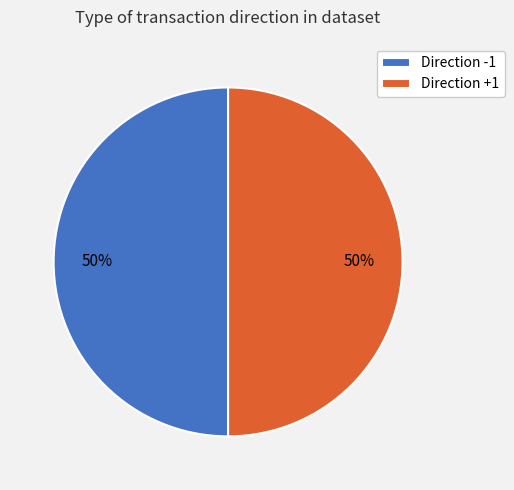

Combined, do Direction +1 and Direction -1 account for over 50%?

Yes